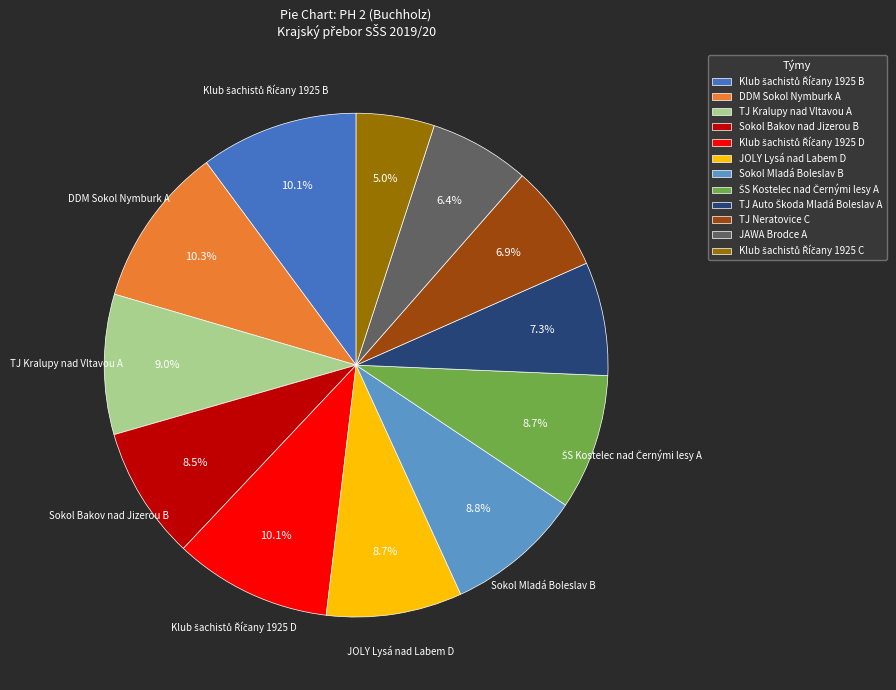

Does any single category account for the majority?

No